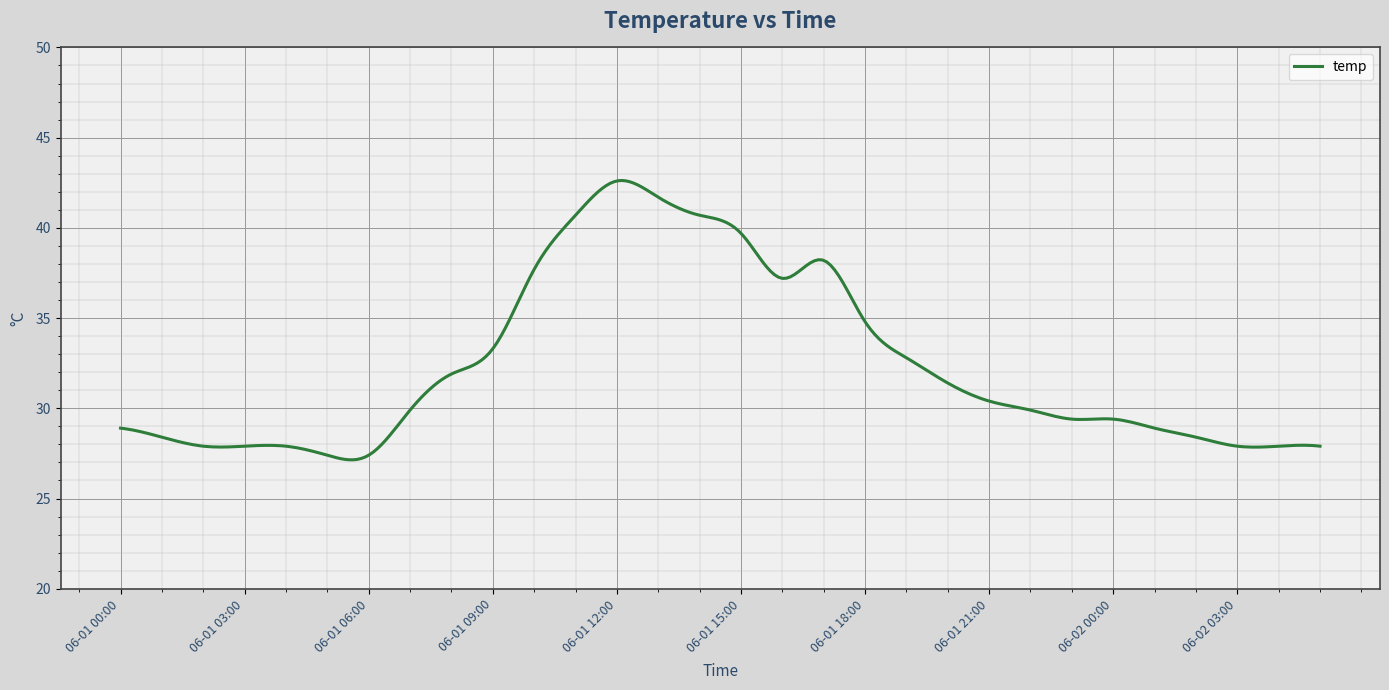

What is the smallest value displayed?

27.1